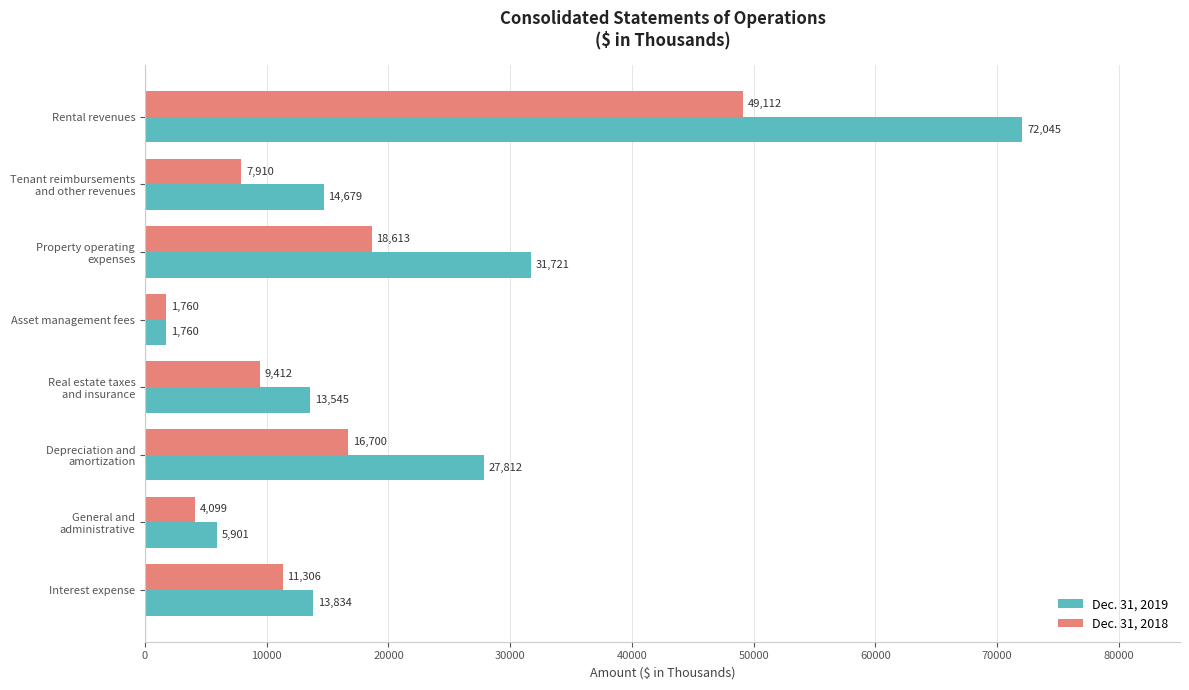

What is the total value across all series at Rental revenues?

121157